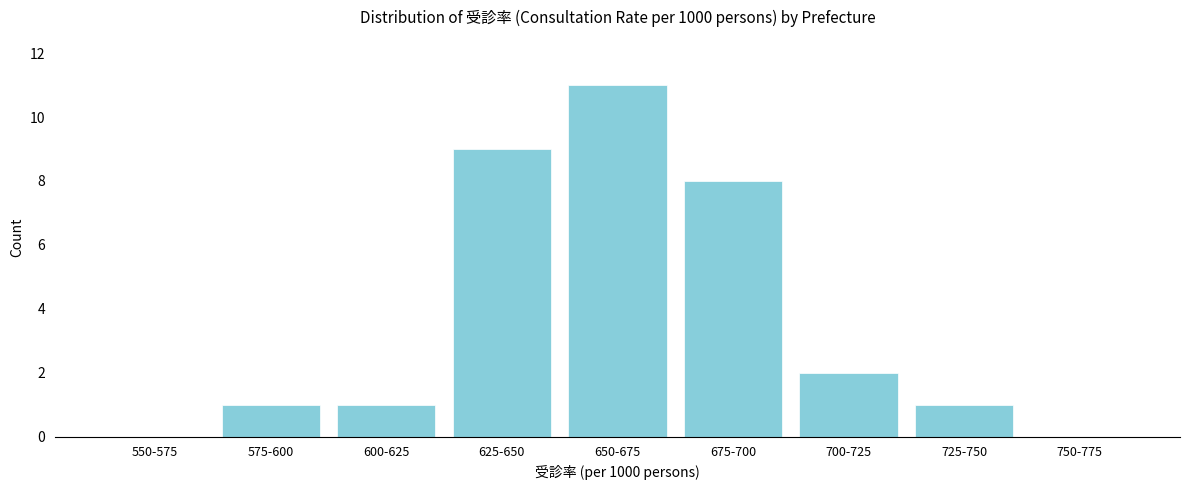

Reading left to right, what are all the values shown in this chart?

550-575=0	575-600=1	600-625=1	625-650=9	650-675=11	675-700=8	700-725=2	725-750=1	750-775=0